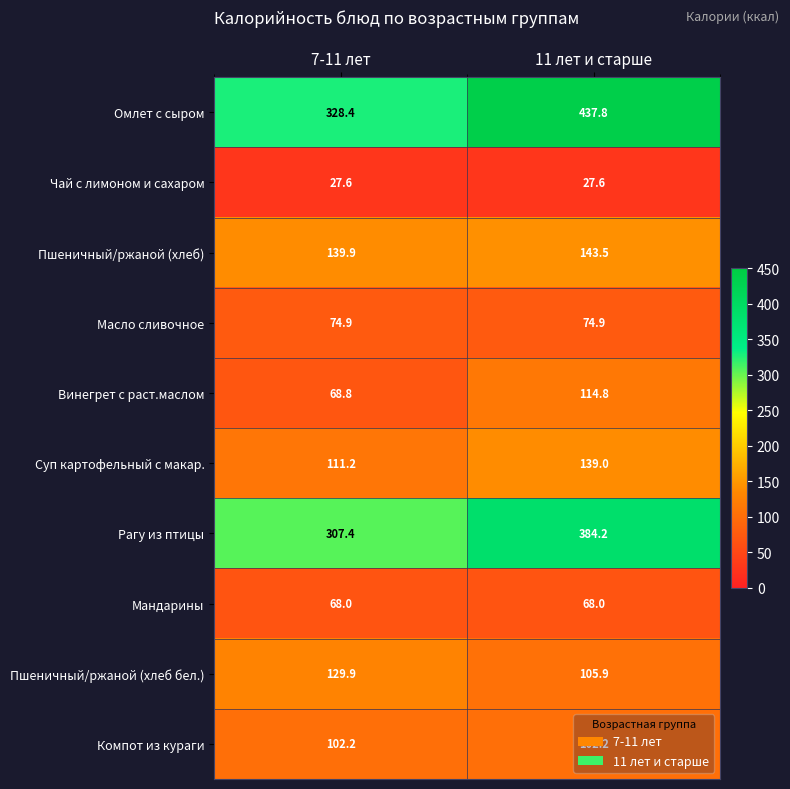

Which series has the widest spread of values?

Омлет с сыром